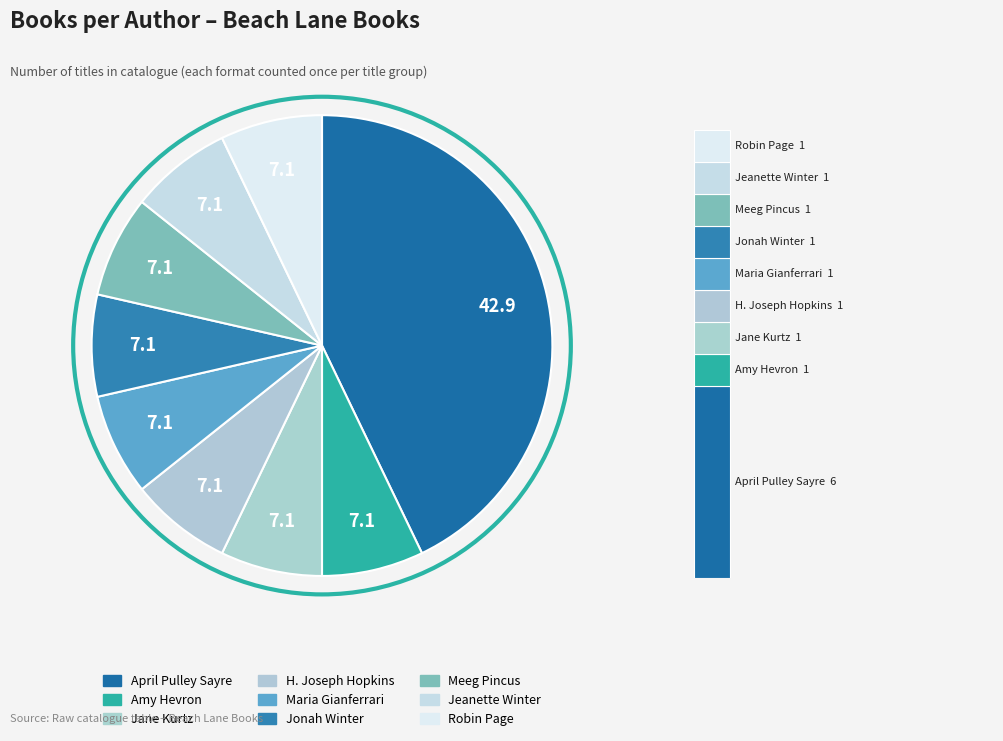

Is Amy Hevron (193358398) the majority of the pie?

No